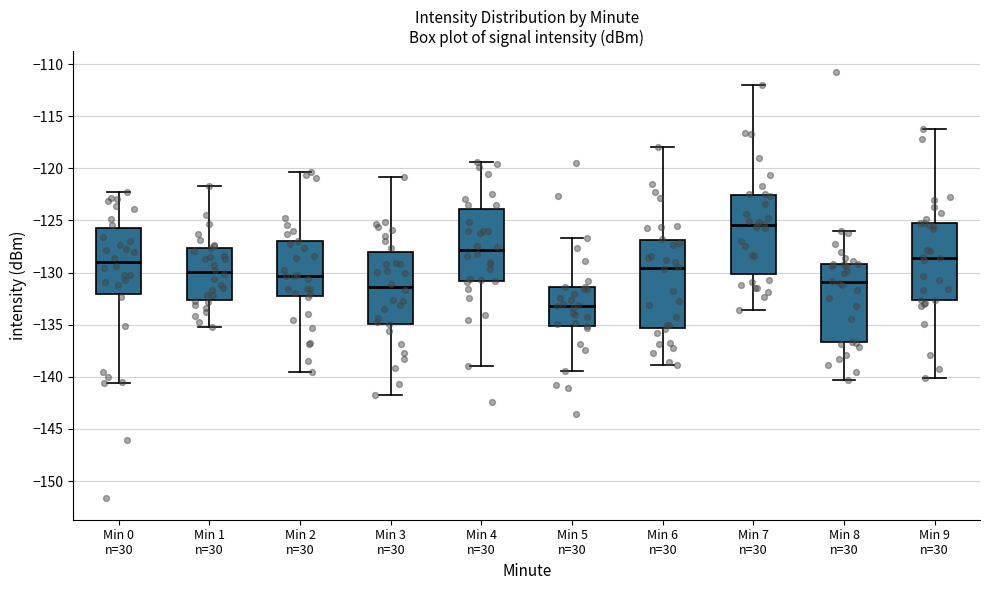

Reading left to right, read every box against the y-axis: the position of its median line, the range the box covers, and the ends of its whiskers. The values are not printed on the chart, so give them approximately, as read against the axis.

Min 0 n=30: median -129.0, box -132.0 to -125.5, whiskers -140.5 to -122.0
Min 1 n=30: median -130.0, box -132.5 to -127.5, whiskers -135.0 to -121.5
Min 2 n=30: median -130.5, box -132.5 to -127.0, whiskers -139.5 to -120.5
Min 3 n=30: median -131.5, box -135.0 to -128.0, whiskers -142.0 to -121.0
Min 4 n=30: median -128.0, box -131.0 to -124.0, whiskers -139.0 to -119.5
Min 5 n=30: median -133.0, box -135.0 to -131.5, whiskers -139.5 to -126.5
Min 6 n=30: median -129.5, box -135.5 to -127.0, whiskers -139.0 to -118.0
Min 7 n=30: median -125.5, box -130.0 to -122.5, whiskers -133.5 to -112.0
Min 8 n=30: median -131.0, box -136.5 to -129.0, whiskers -140.5 to -126.0
Min 9 n=30: median -128.5, box -132.5 to -125.0, whiskers -140.0 to -116.5